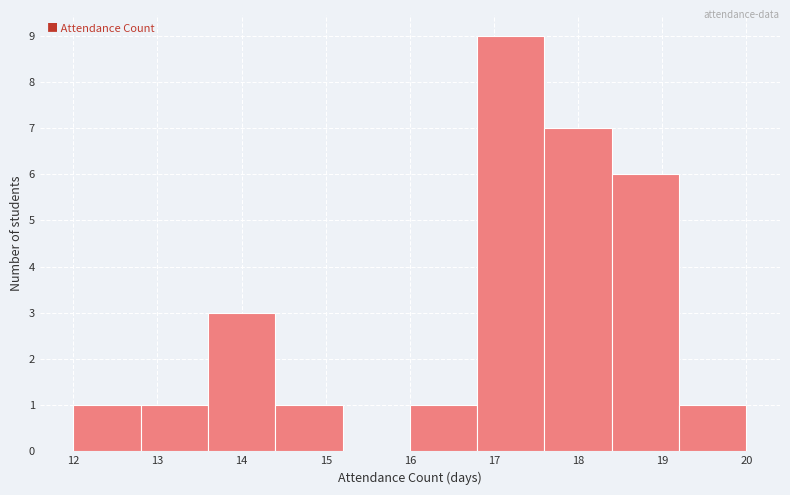

What is the height of the bar covering 18.4 to 19.2 on the x-axis? The values are not printed on the chart, so give them approximately, as read against the axis.

6